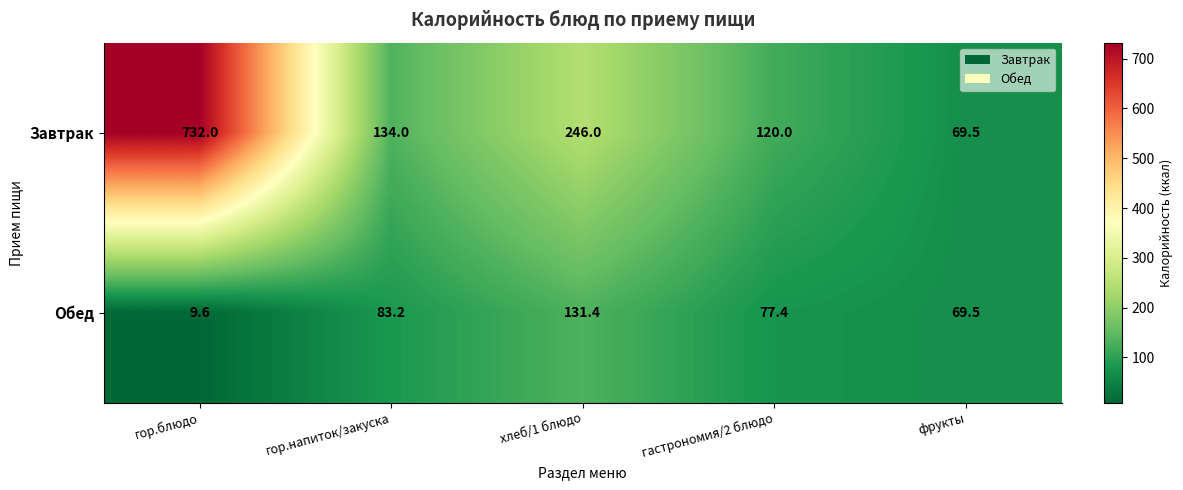

The value of Обед at хлеб/1 блюдо is 131.4. True or false?

True